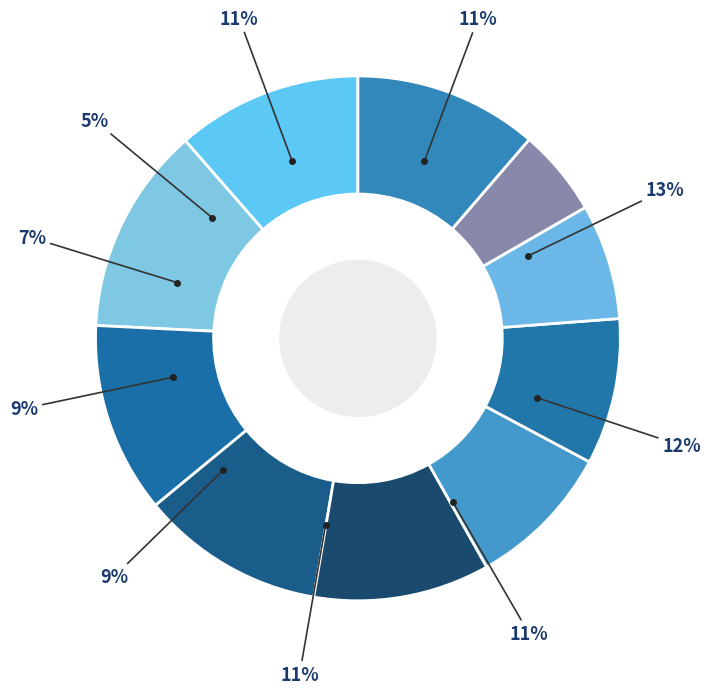

The pct55 slice represents 9% of the pie. True or false?

True